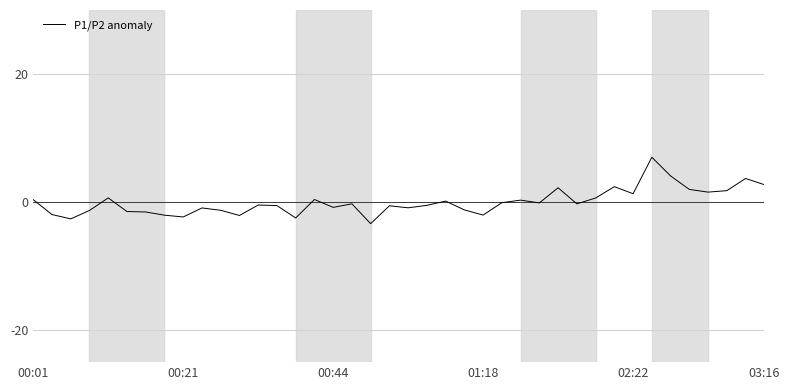

What is the minimum value shown in the chart?

-3.4